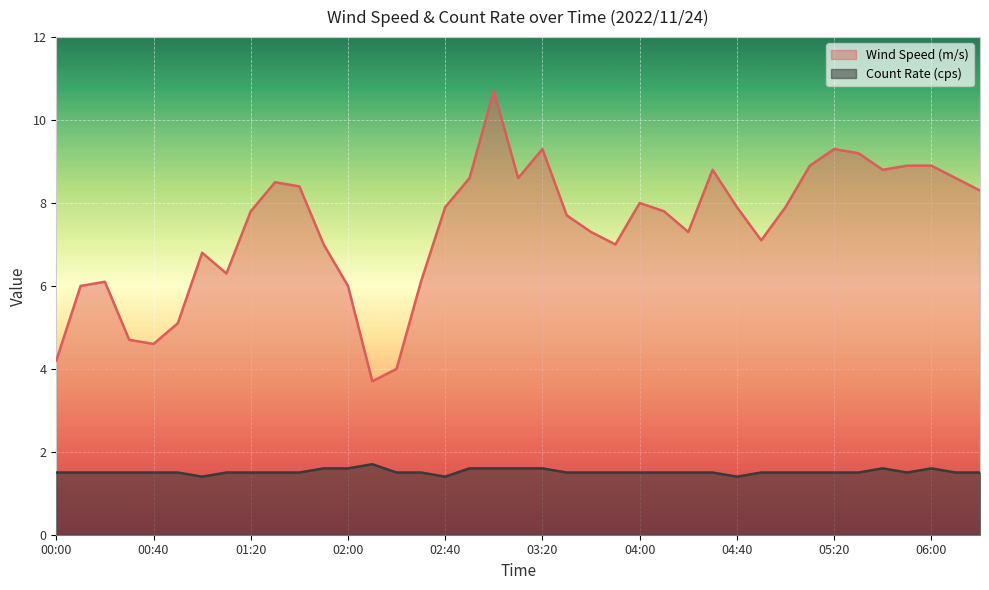

List the series in order of their overall mean, lowest first.

Count Rate (cps), Wind Speed (m/s)